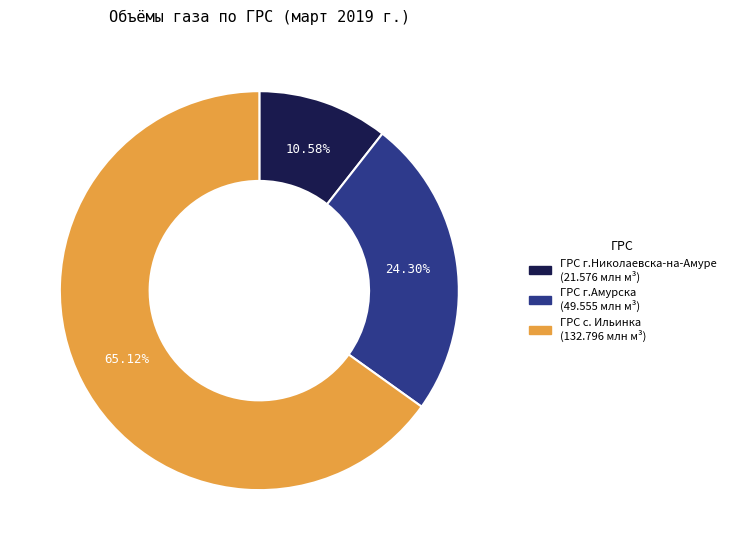

Rank the categories by value from highest to lowest.

ГРС с. Ильинка, ГРС г.Амурска, ГРС г.Николаевска-на-Амуре